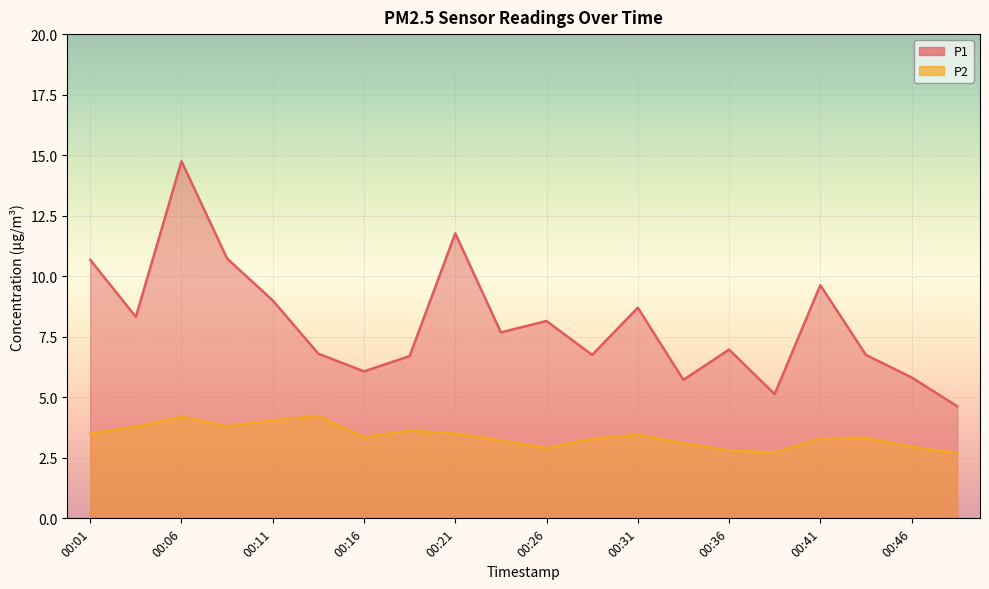

Which series changed the most between 00:28 and 00:36?

P2